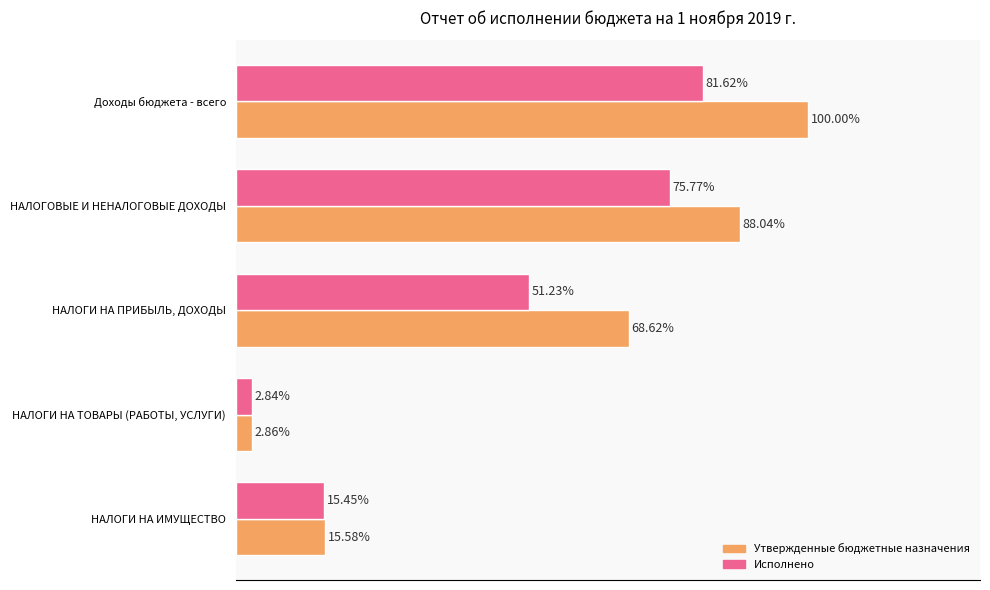

Rank the series by their average value, from lowest to highest.

Исполнено, Утвержденные бюджетные назначения